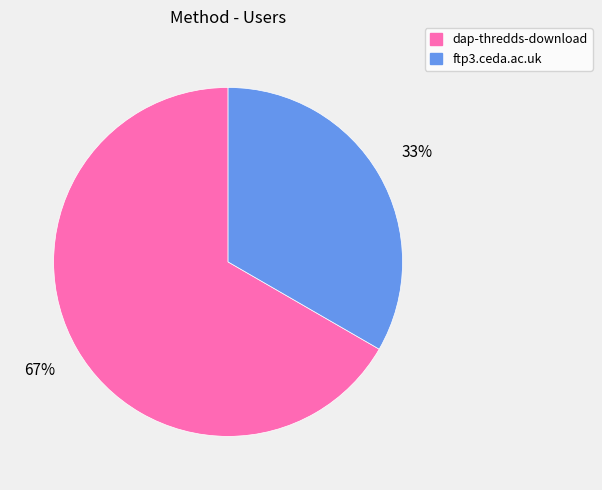

Do ftp3.ceda.ac.uk and dap-thredds-download together represent more than half of the pie?

Yes